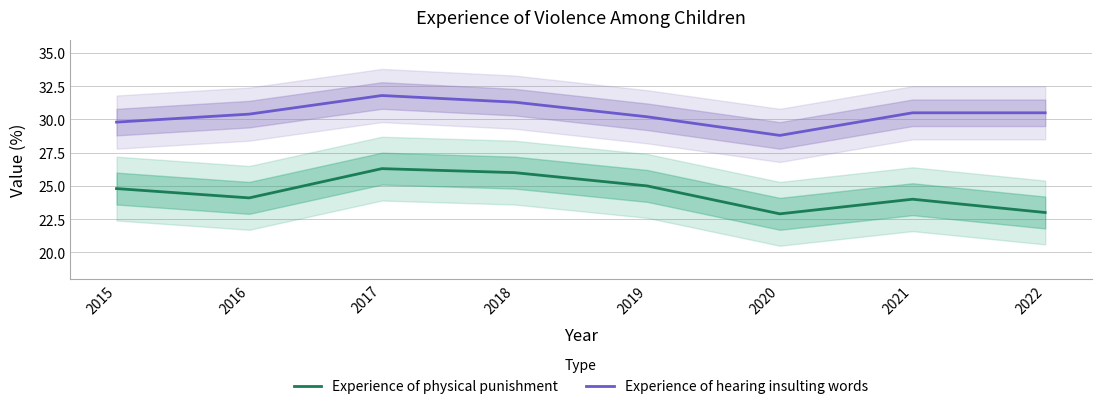

What is the difference between the maximum and minimum values in the Experience of hearing insulting words series?

3.0